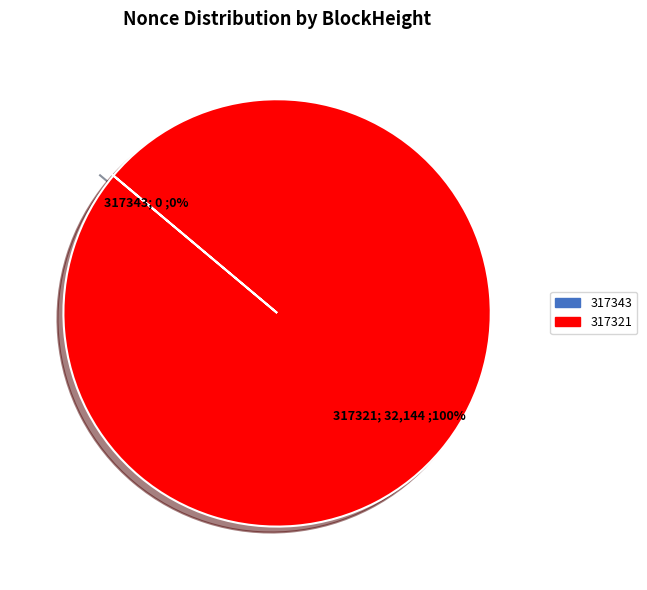

How many slices are in this pie chart?

2